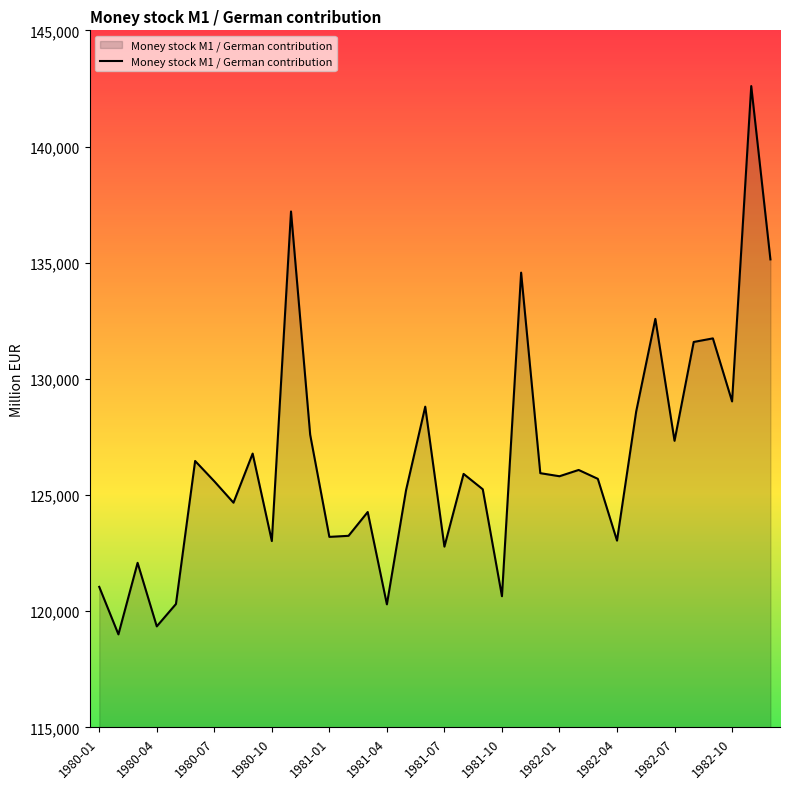

What is the difference between the second highest and minimum values?

18201